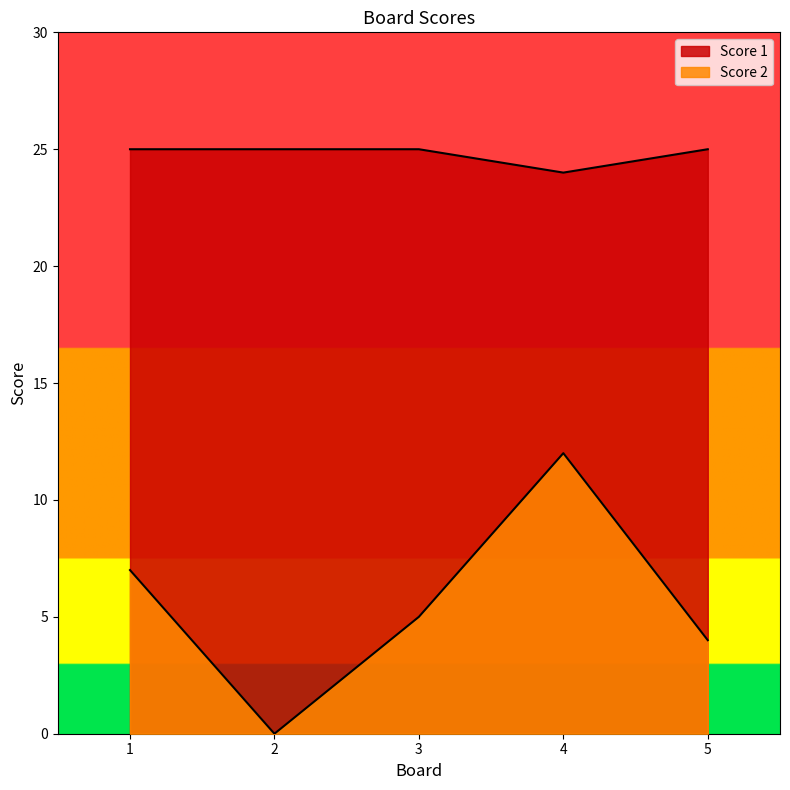

What are all the series names shown in the legend?

Score 1, Score 2